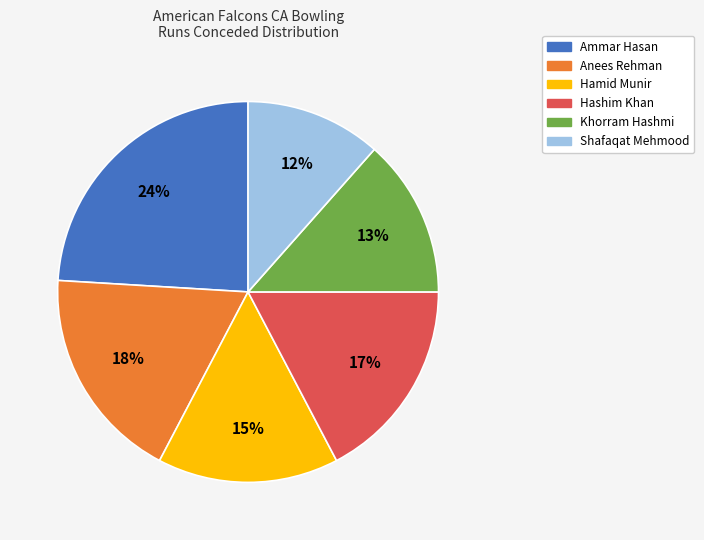

Count the number of slices in the pie.

6